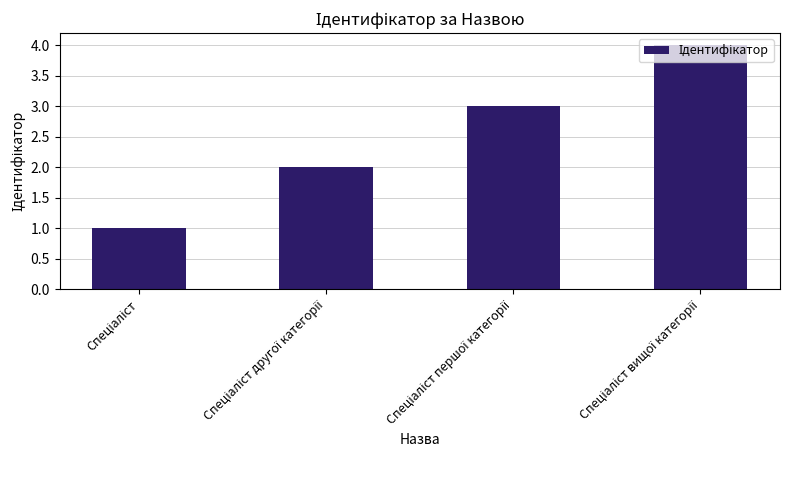

What is the maximum value shown in the chart?

4